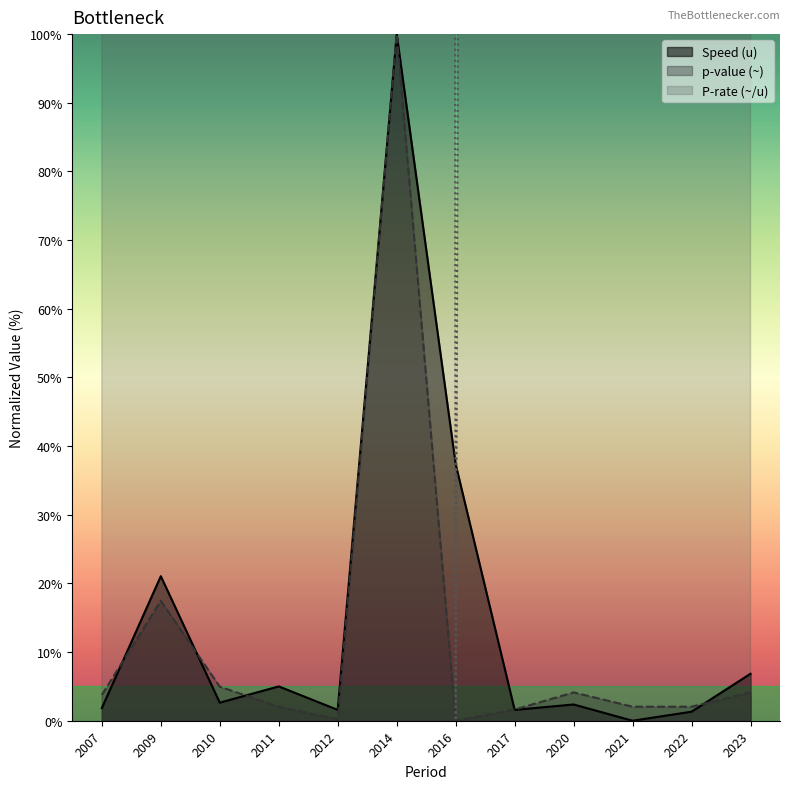

At which category does Speed (u) reach its first local peak?

2009